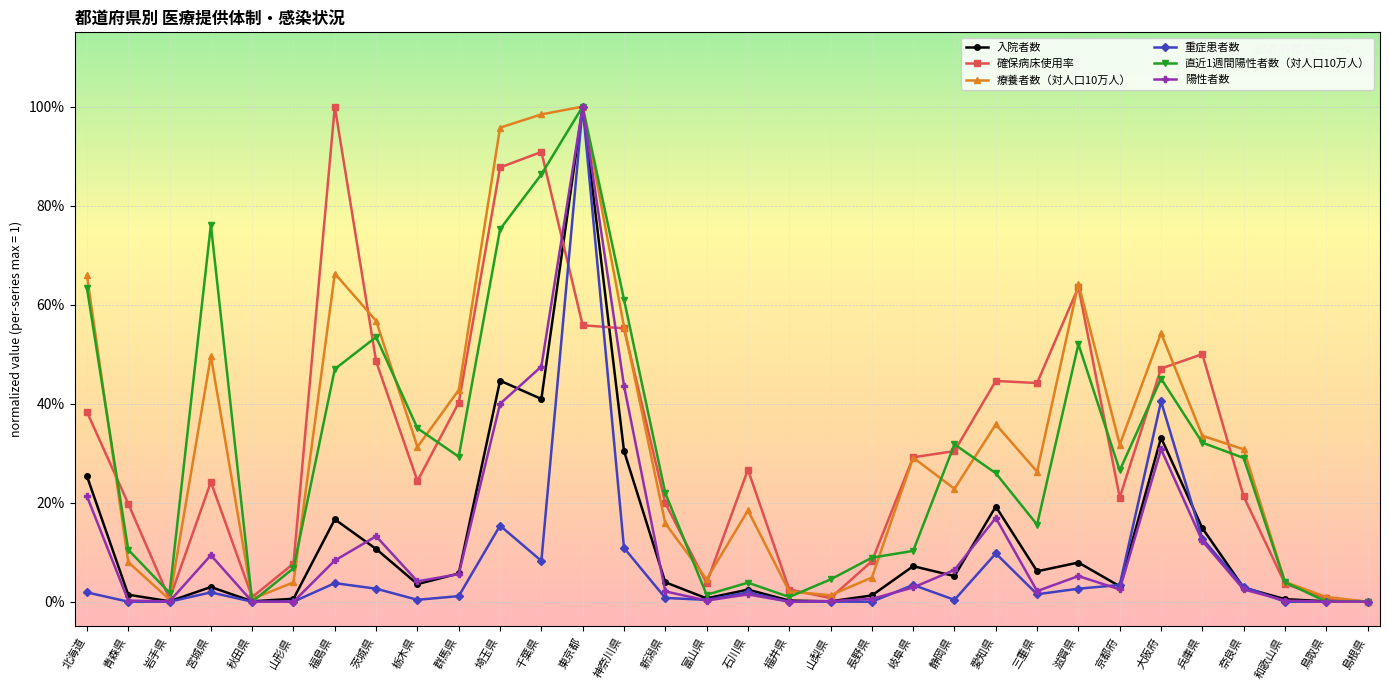

Is this an area chart (filled region under the line)?

No